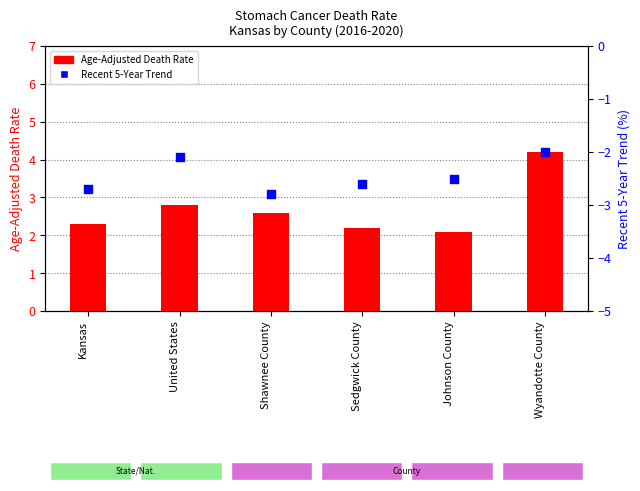

Which series reaches the minimum Y coordinate?

Recent 5-Year Trend